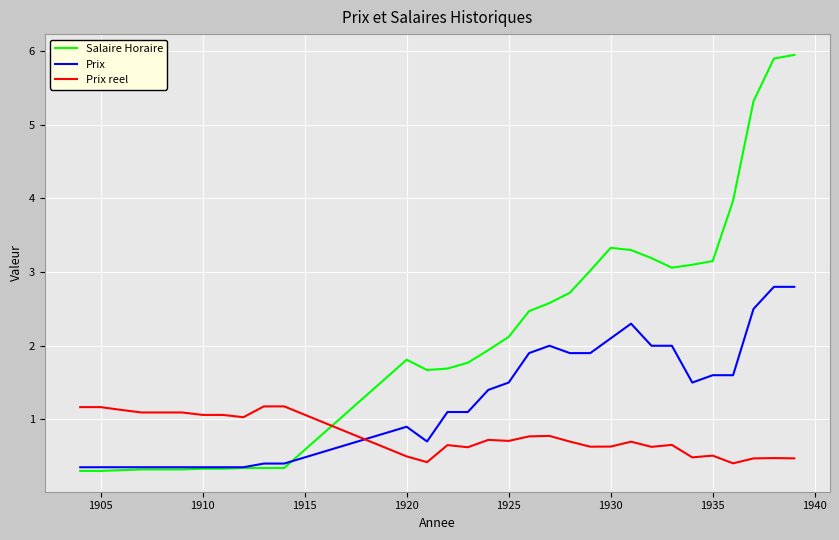

Which series has the largest range (max minus min)?

Salaire Horaire